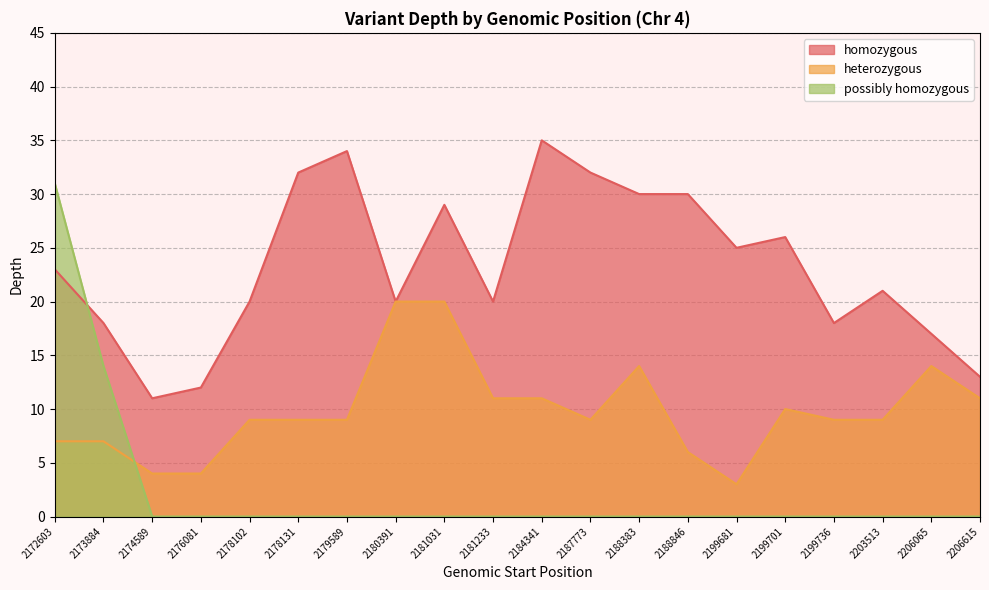

What is the greatest value displayed?

35